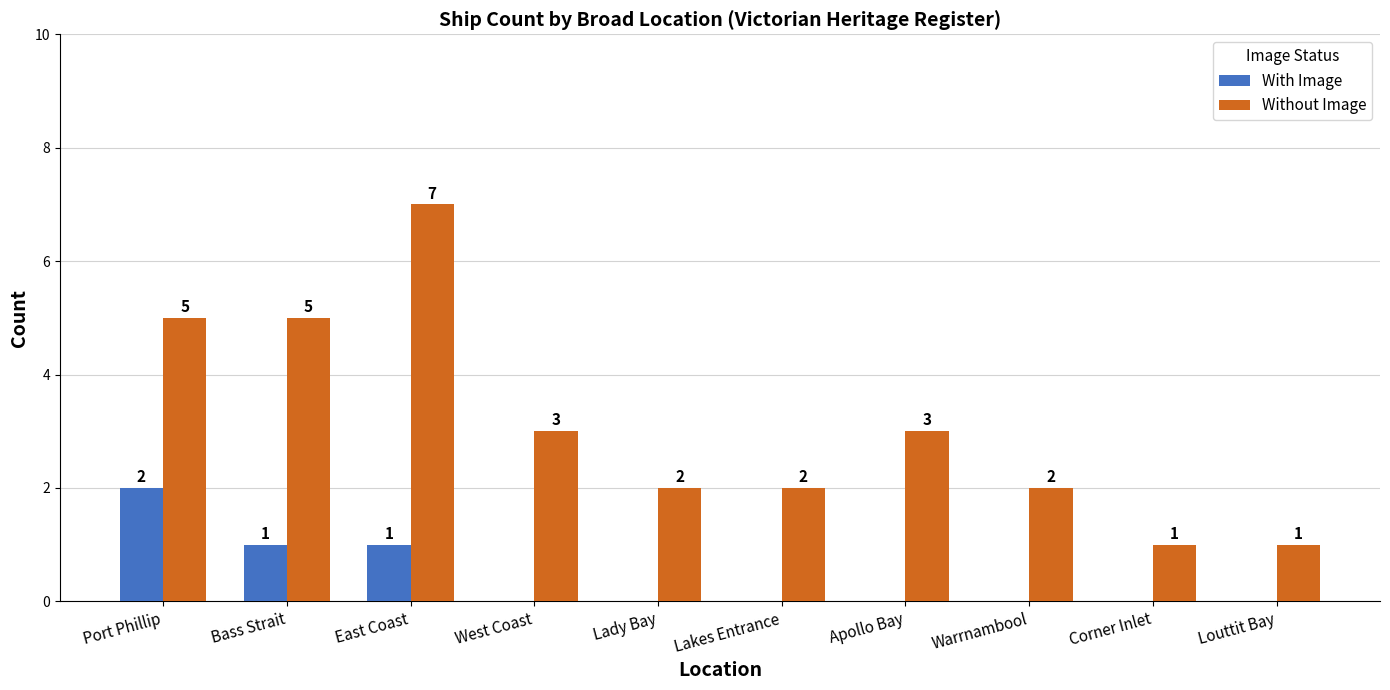

Is the value of With Image at Louttit Bay greater than the value of Without Image at Corner Inlet?

No